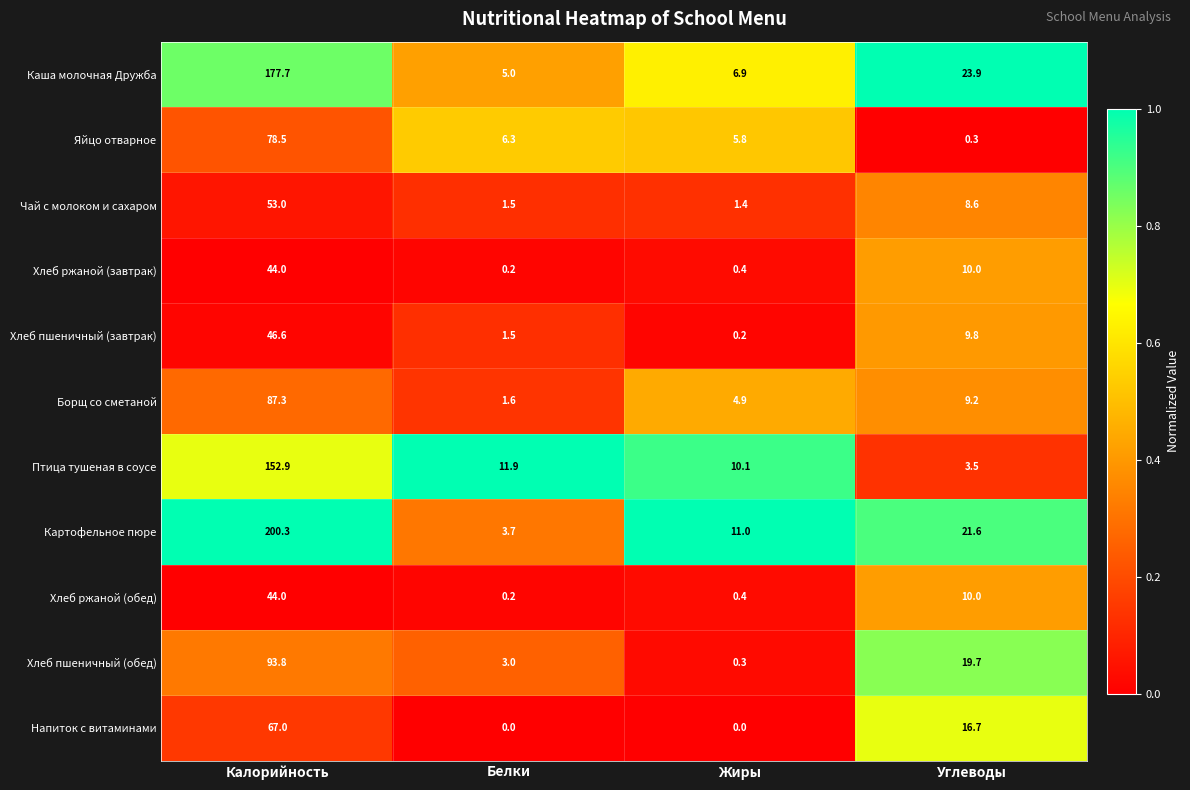

The Яйцо отварное series shows 8.9 at Жиры. True or false?

False